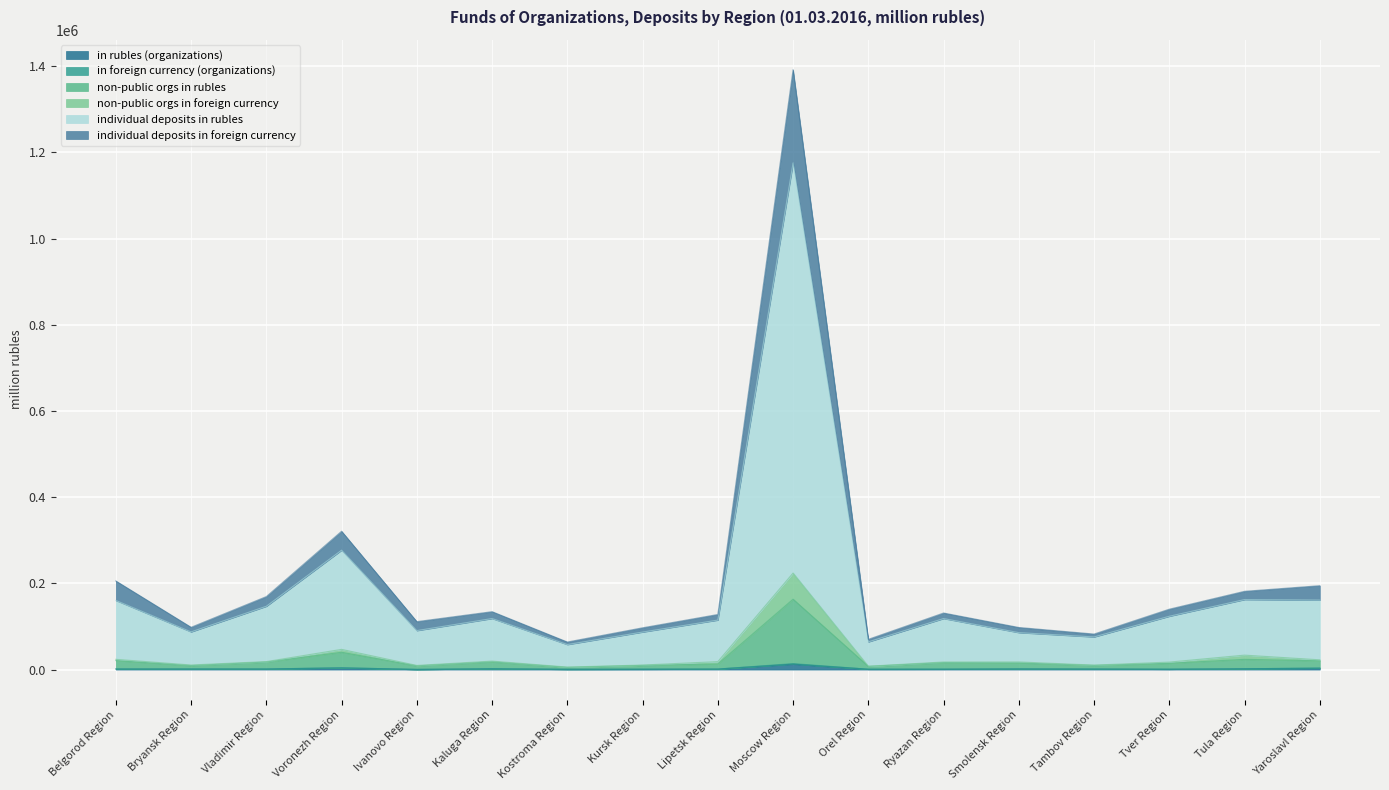

What is the difference between the second highest and minimum values in the individual deposits in rubles series?

218983